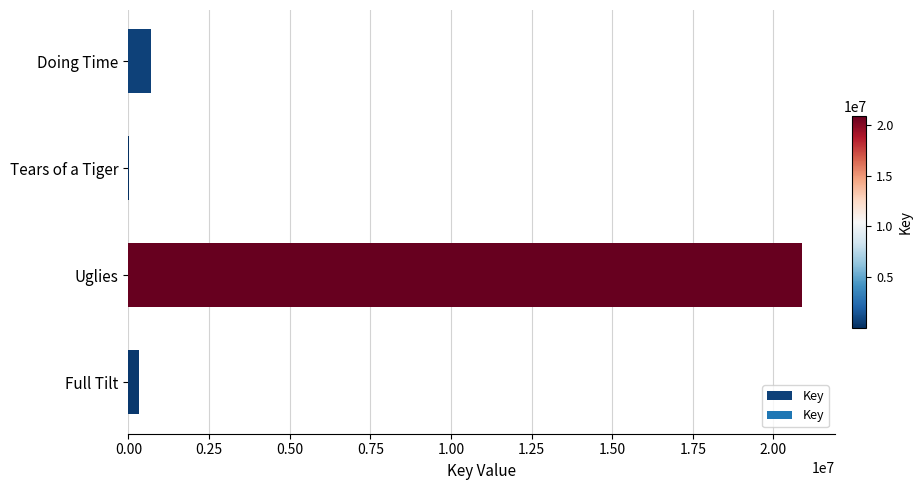

What is the maximum value shown in the chart?

20869837